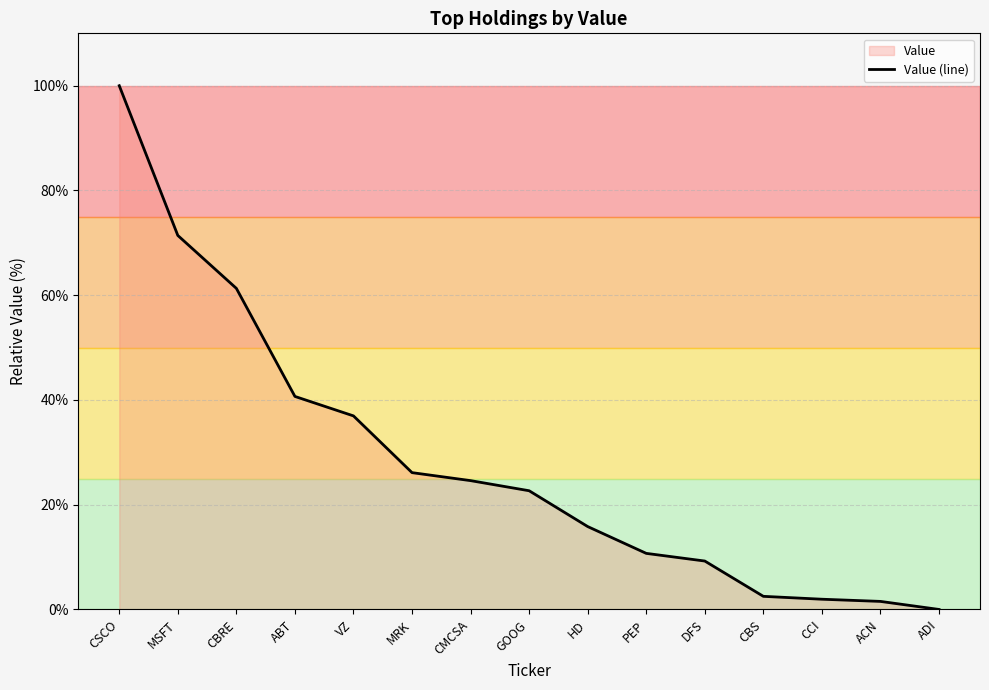

True or false: the data shows 2.5 at CBS.

True